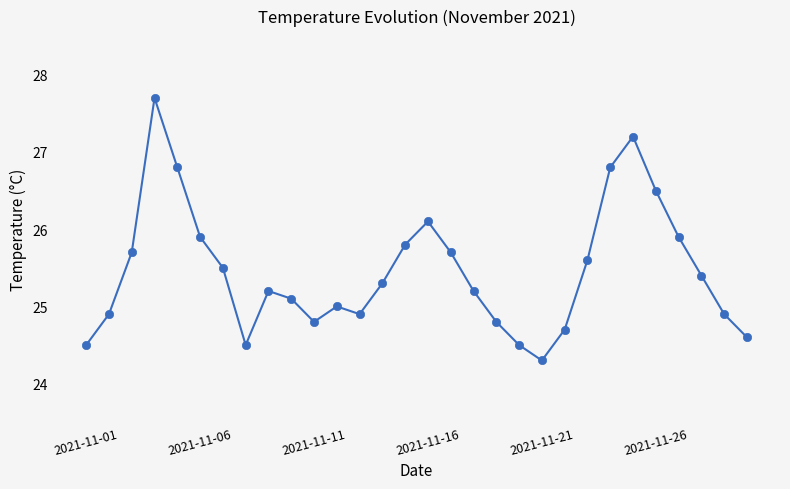

What is the value of the 12th point from the left?

25.0